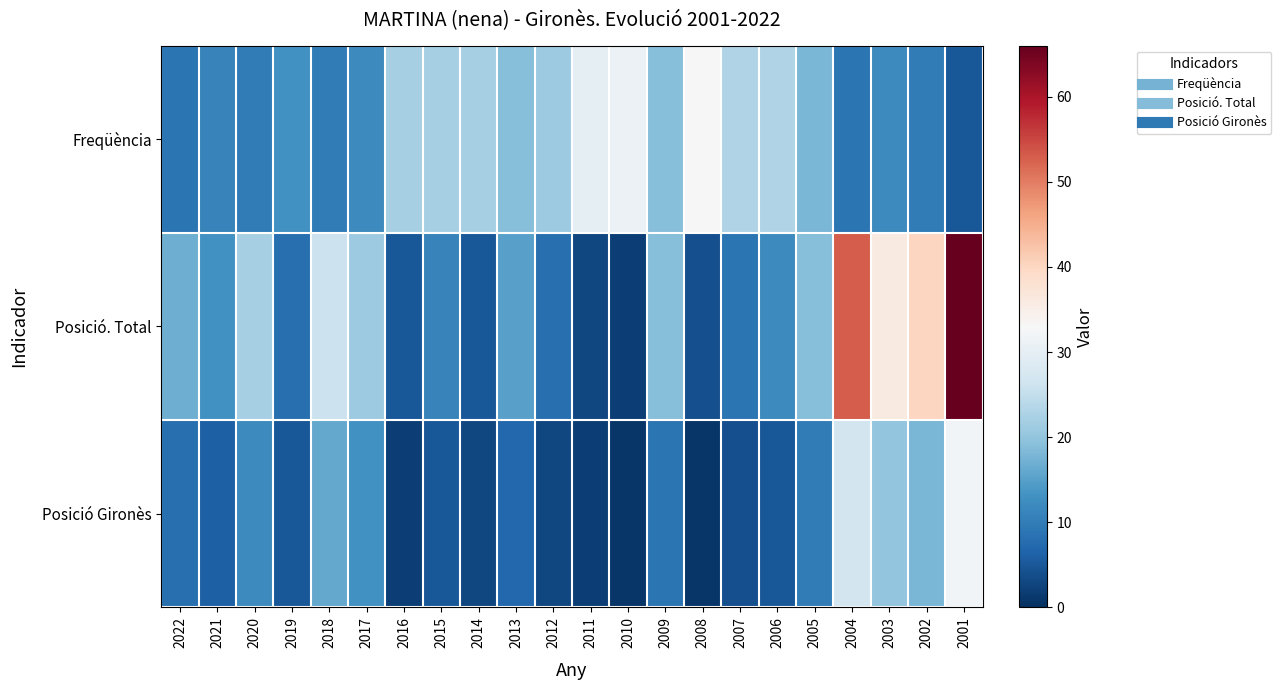

List the series in order of their peak value, highest first.

Posició. Total, Freqüència, Posició Gironès